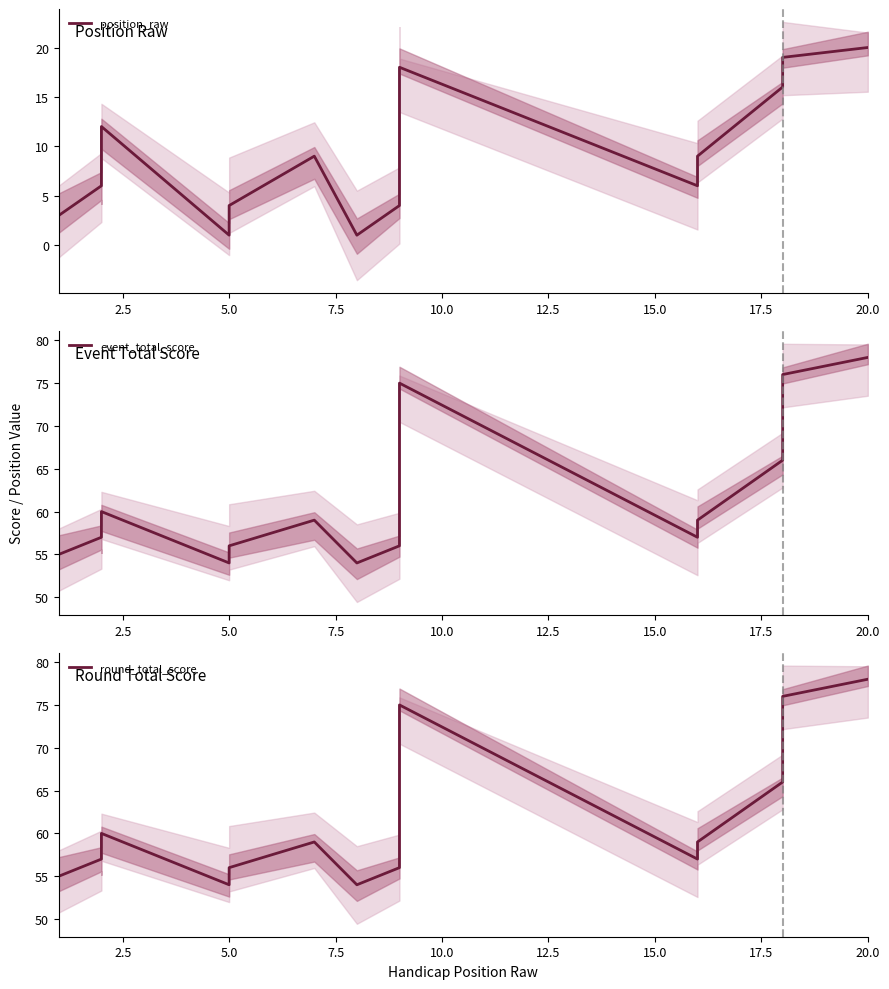

Is this an area chart (filled region under the line)?

No